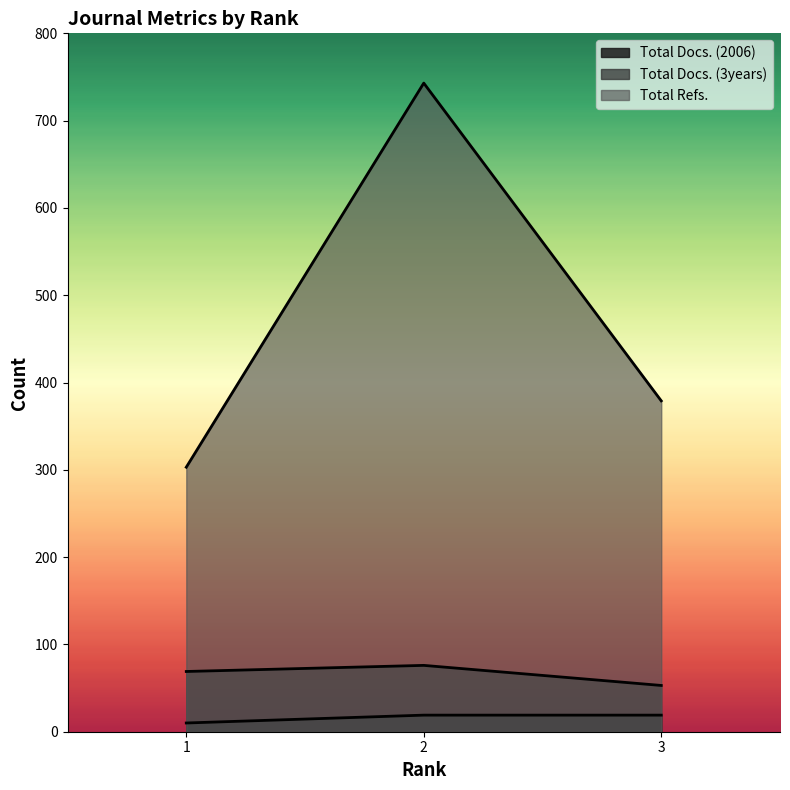

At which label does Total Docs. (3years) reach its minimum?

3